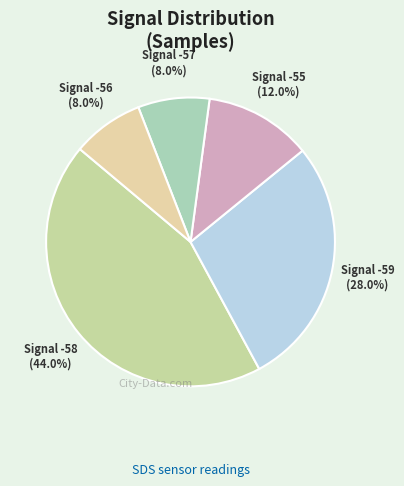

Which slice is the largest?

Signal -58